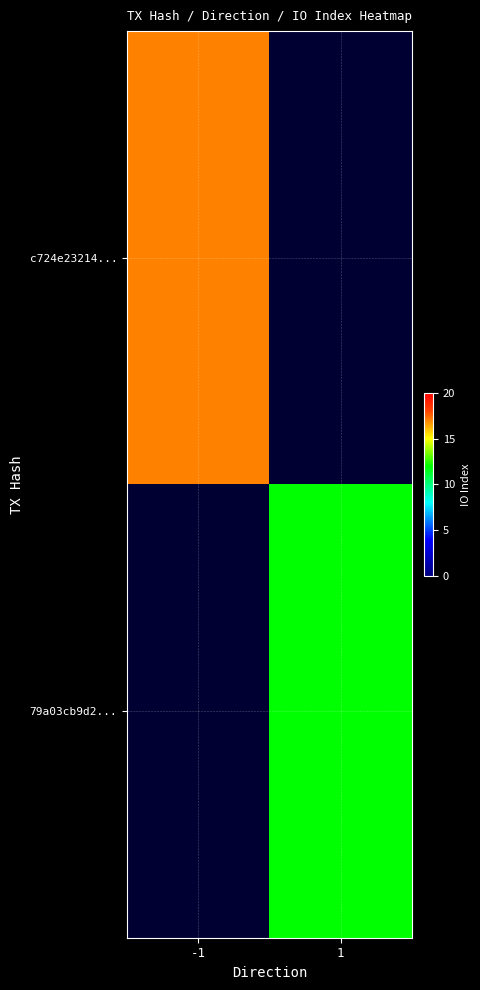

What is the minimum value shown in the chart?

12.0